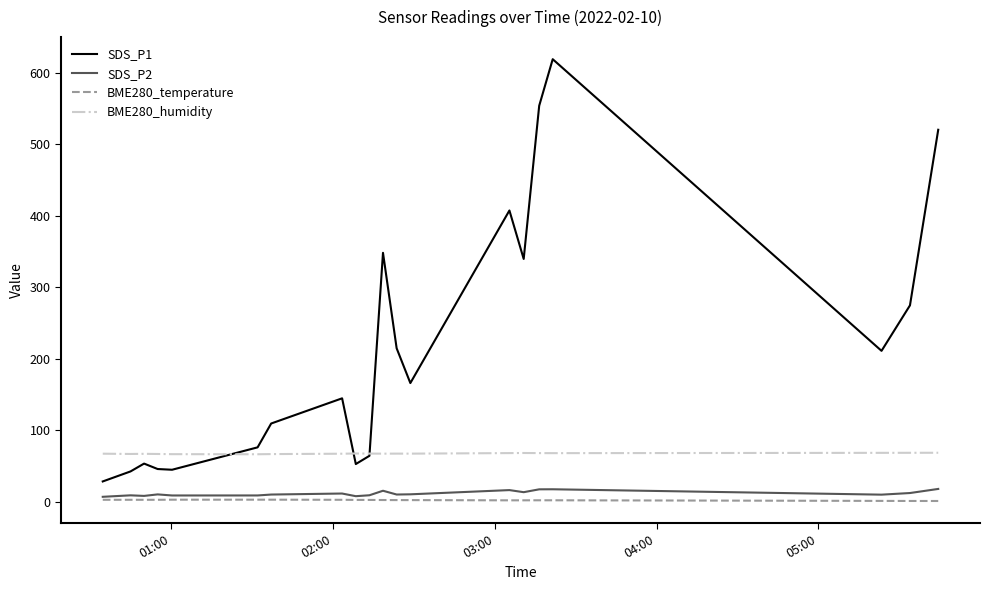

What is the lowest value of the BME280_humidity series?

66.3